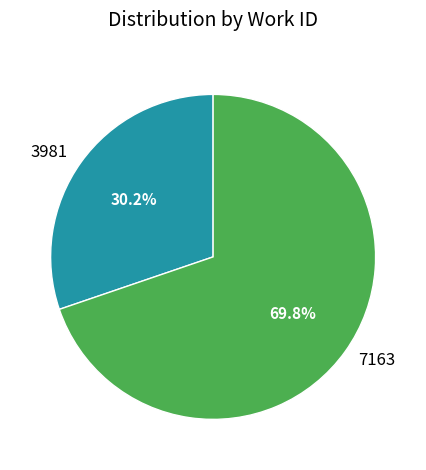

To the nearest percent, what is the difference between the largest and smallest slice percentages?

40%